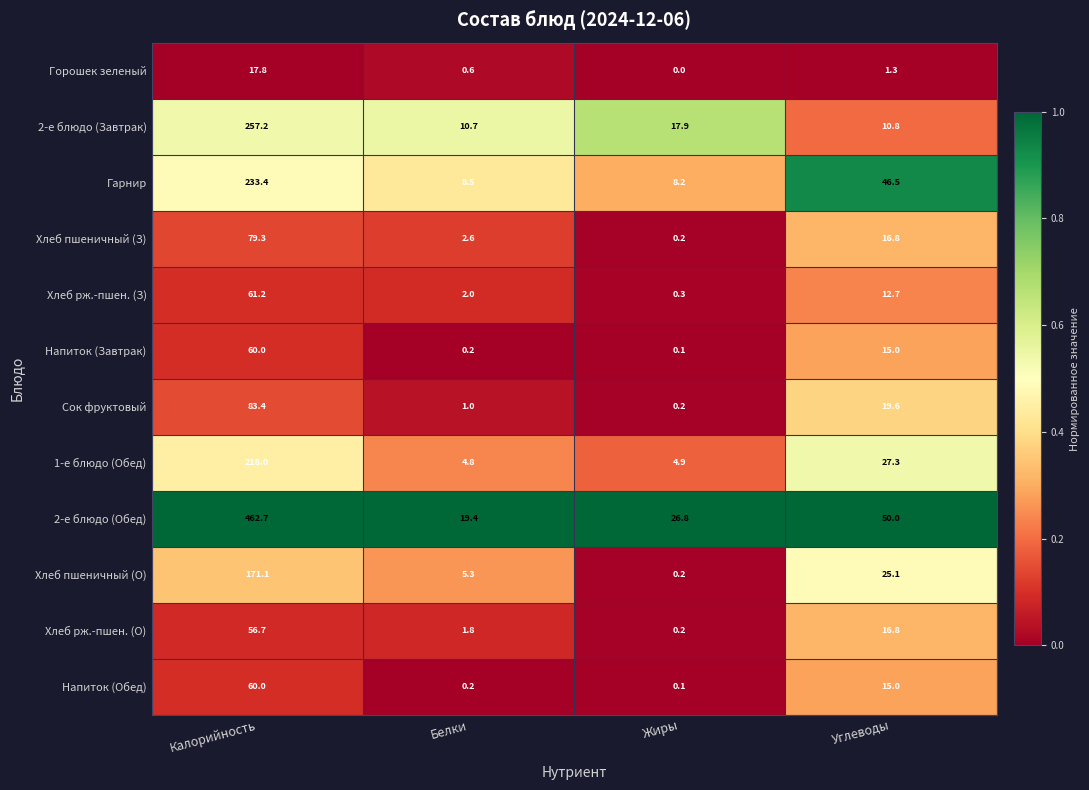

What is the maximum value shown in the chart?

462.7